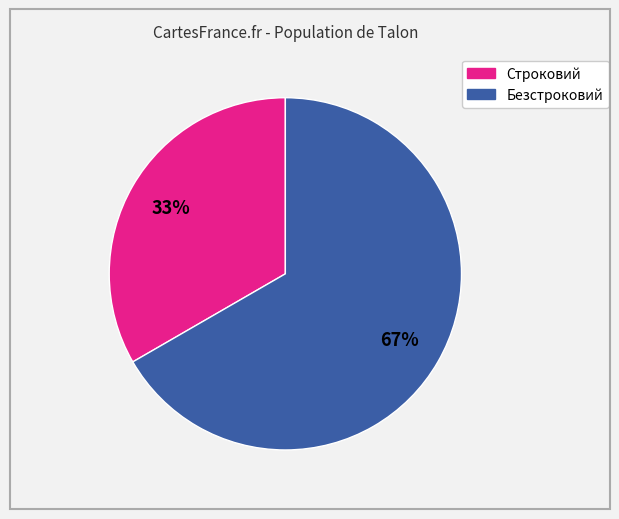

Which category has the biggest portion of the pie?

Безстроковий